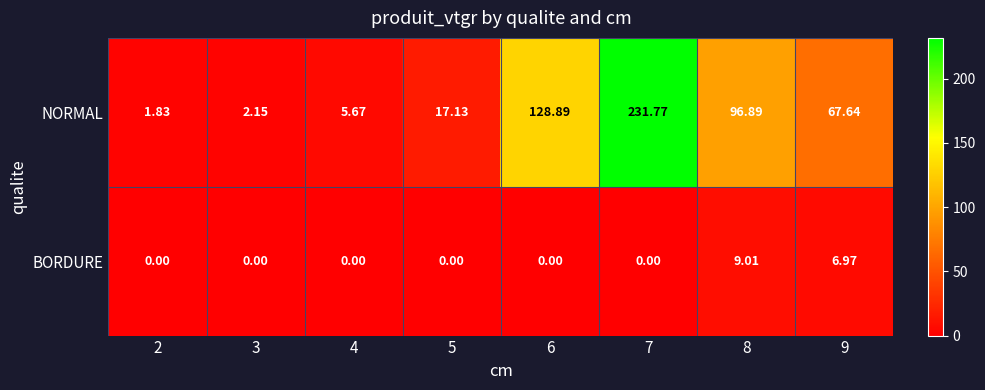

What is the greatest value displayed?

231.8